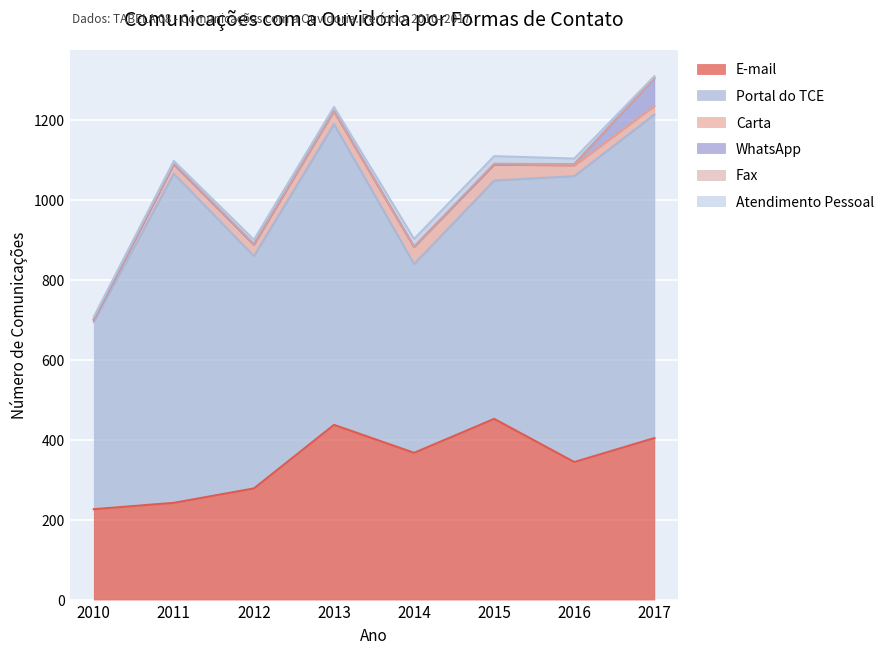

Is the value of Portal do TCE at 2016 greater than the value of Atendimento Pessoal at 2015?

Yes